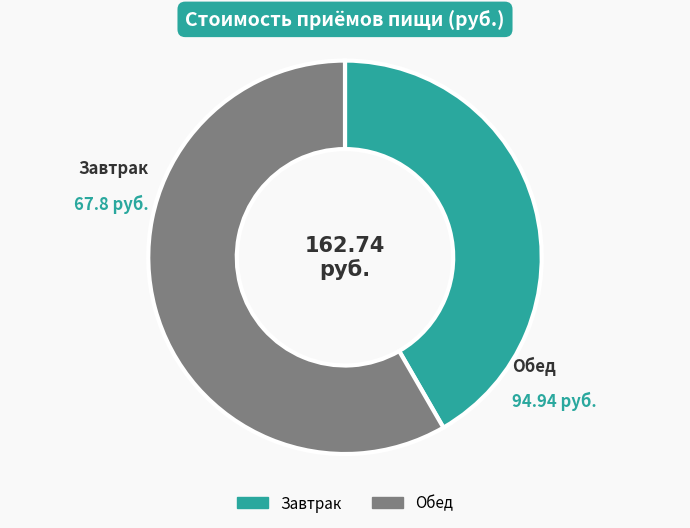

How many slices are in this pie chart?

2